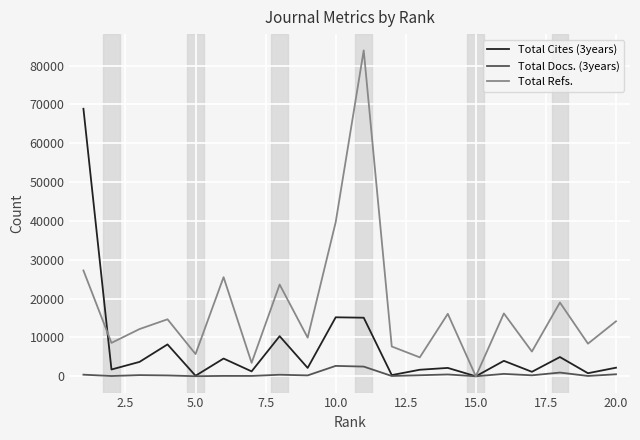

Rank the series by their maximum value, from highest to lowest.

Total Refs., Total Cites (3years), Total Docs. (3years)